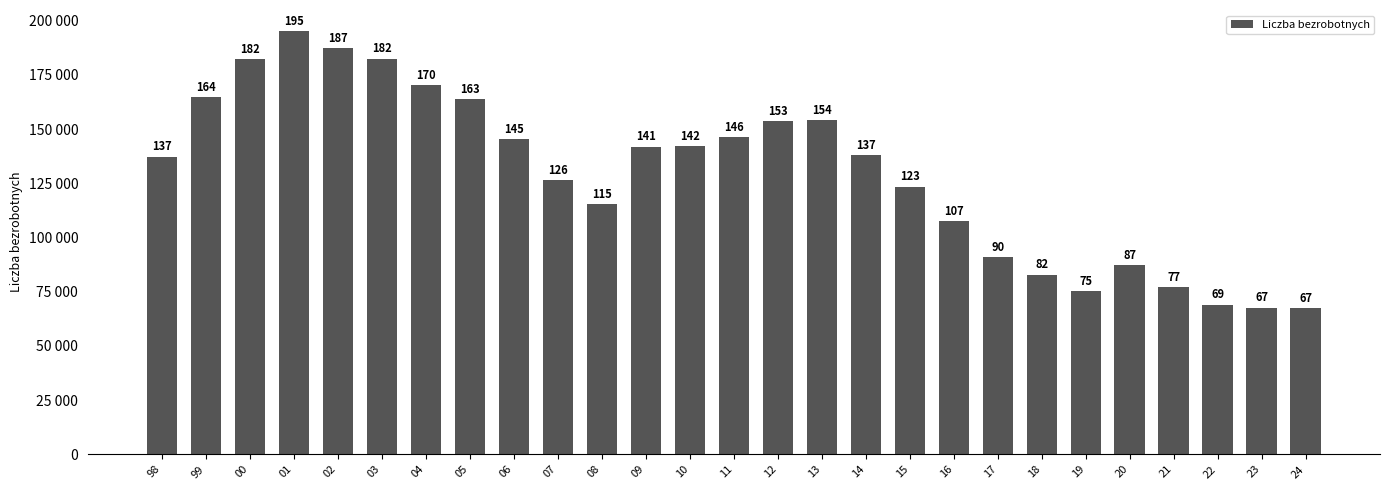

Does the chart contain any negative values?

No